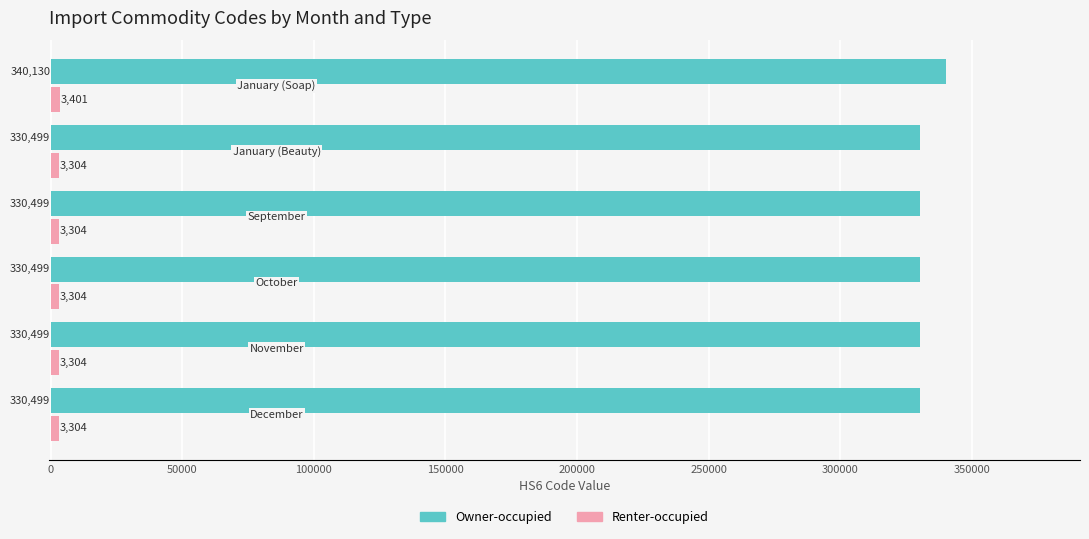

What is the highest value of the Owner-occupied series?

340130